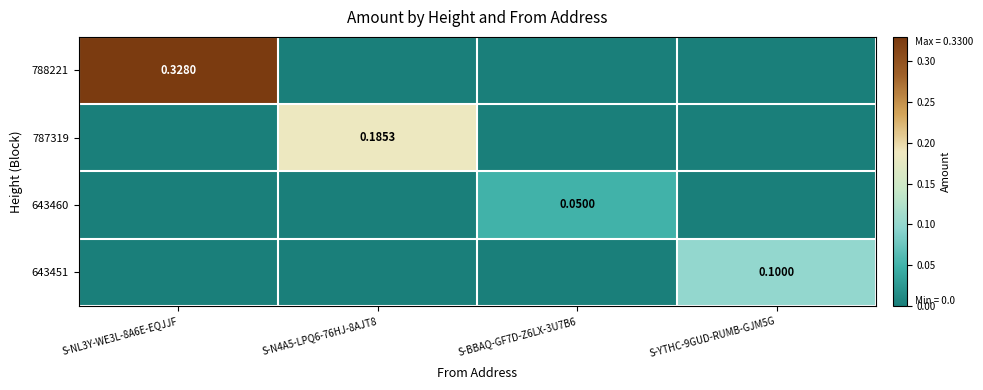

What is the total value across all series at S-BBAQ-GF7D-Z6LX-3U7B6?

0.1